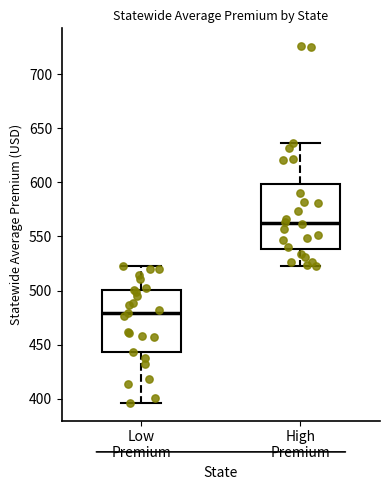

Reading left to right, read every box against the y-axis: the position of its median line, the range the box covers, and the ends of its whiskers. The values are not printed on the chart, so give them approximately, as read against the axis.

Low Premium: median 480, box 445 to 500, whiskers 395 to 525
High Premium: median 565, box 540 to 600, whiskers 525 to 635